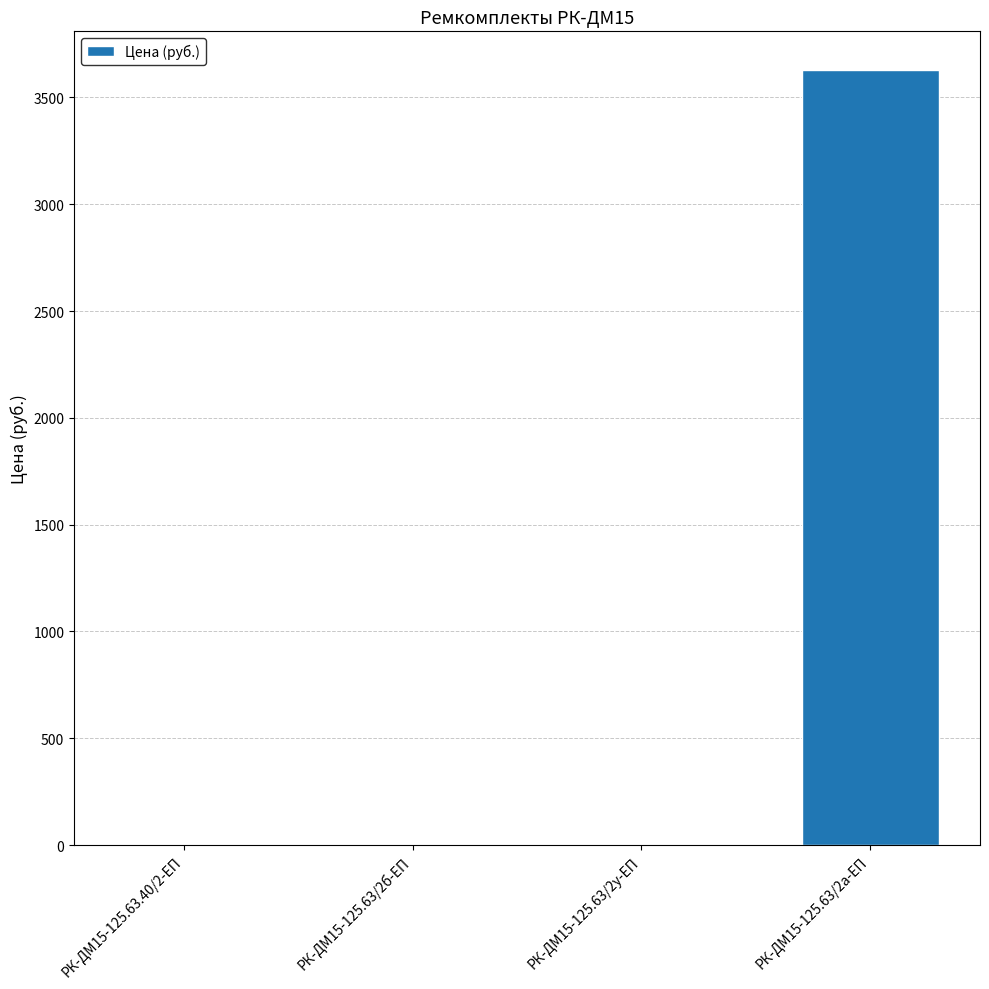

What is the maximum value shown in the chart?

3628.0